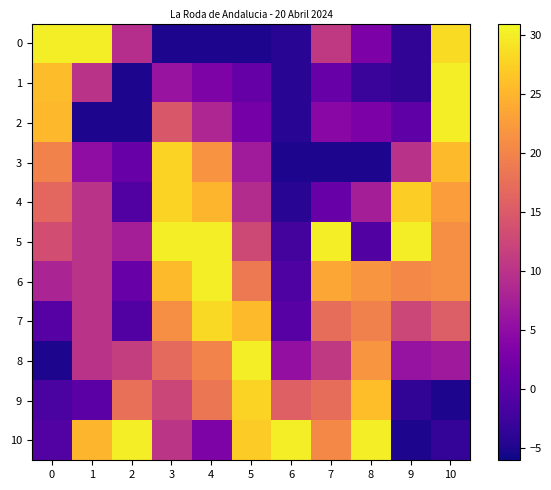

Which series has the largest total across all categories?

5